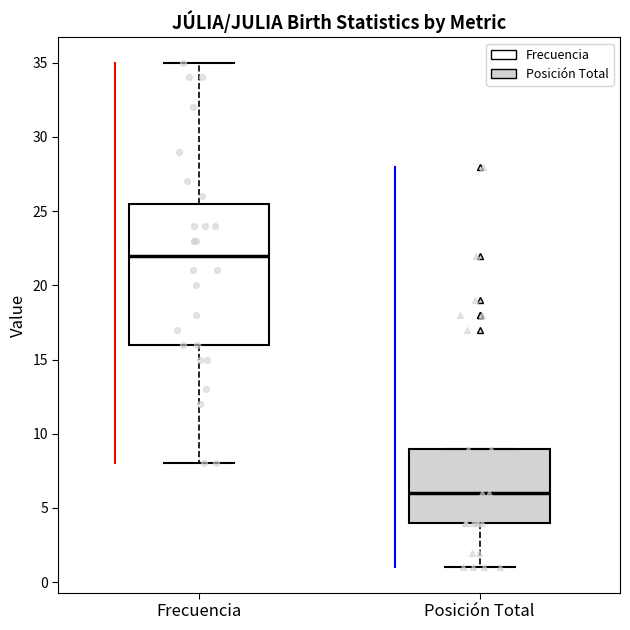

Where is the lower edge of the box for Frecuencia on the y-axis? The values are not printed on the chart, so give them approximately, as read against the axis.

16.0